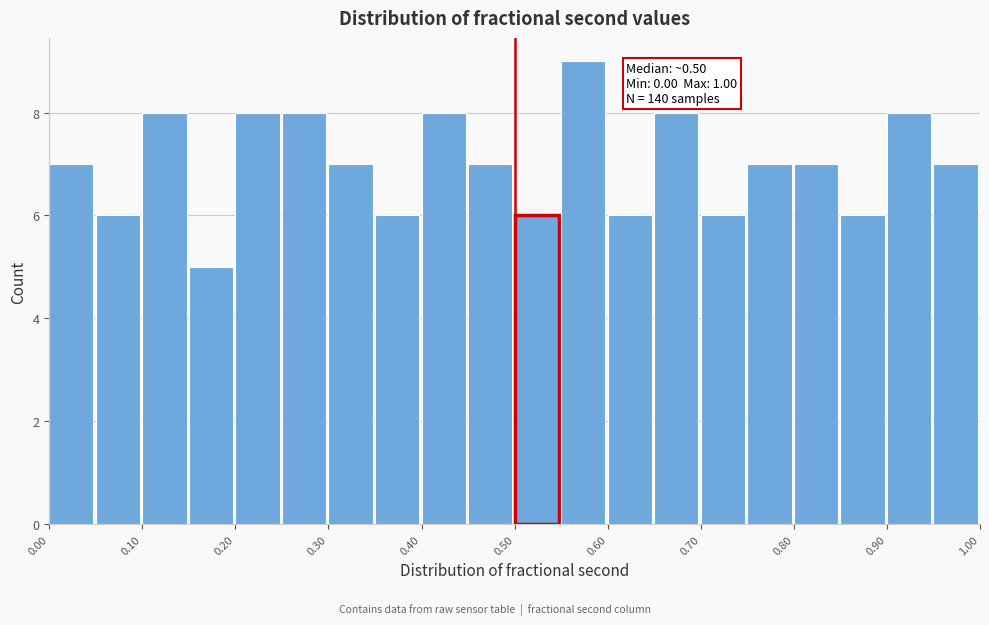

Over which range of the x-axis is the bar tallest?

0.55 to 0.60